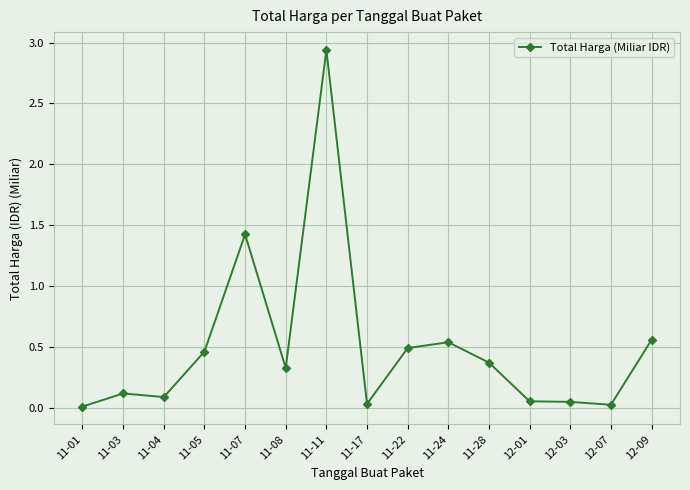

Which category has the highest value across all series?

11-11